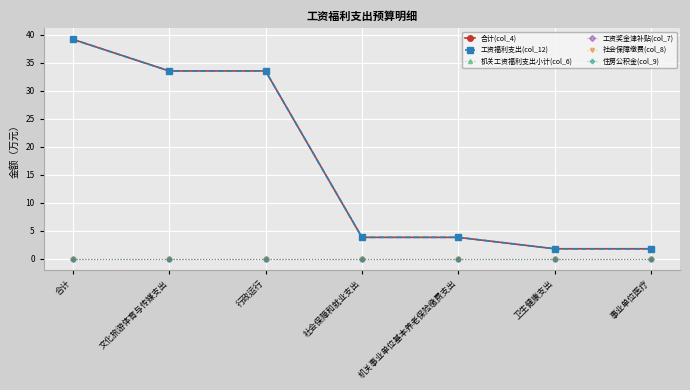

True or false: 工资福利支出(col_12) and 机关工资福利支出小计(col_6) cross at least once.

False